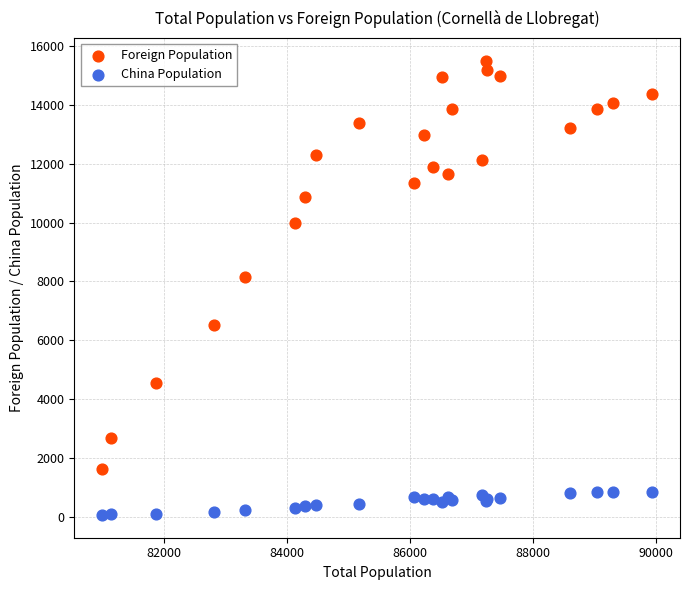

In the Foreign Population series, what Y value is closest to 8555?

8151